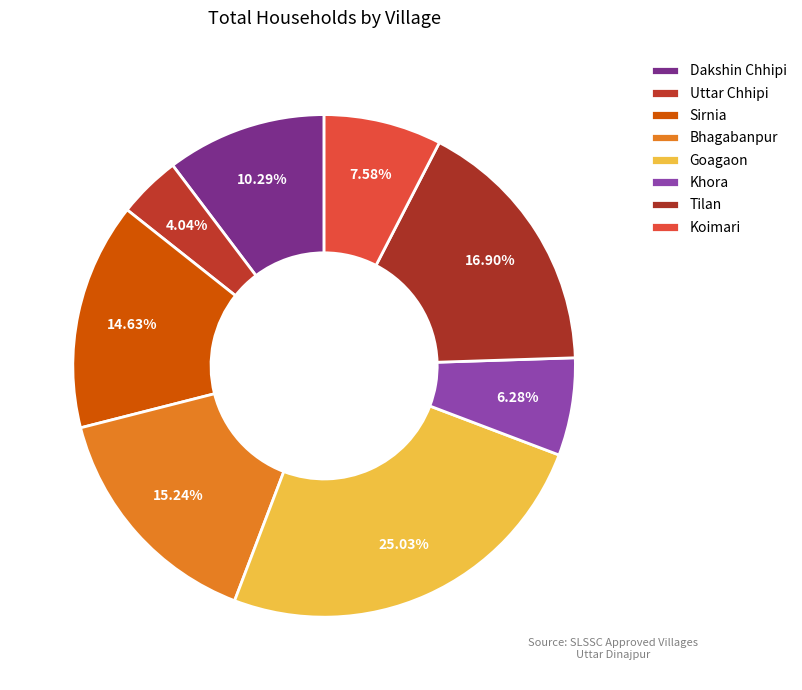

Is it true that Koimari is 8% of the pie?

True